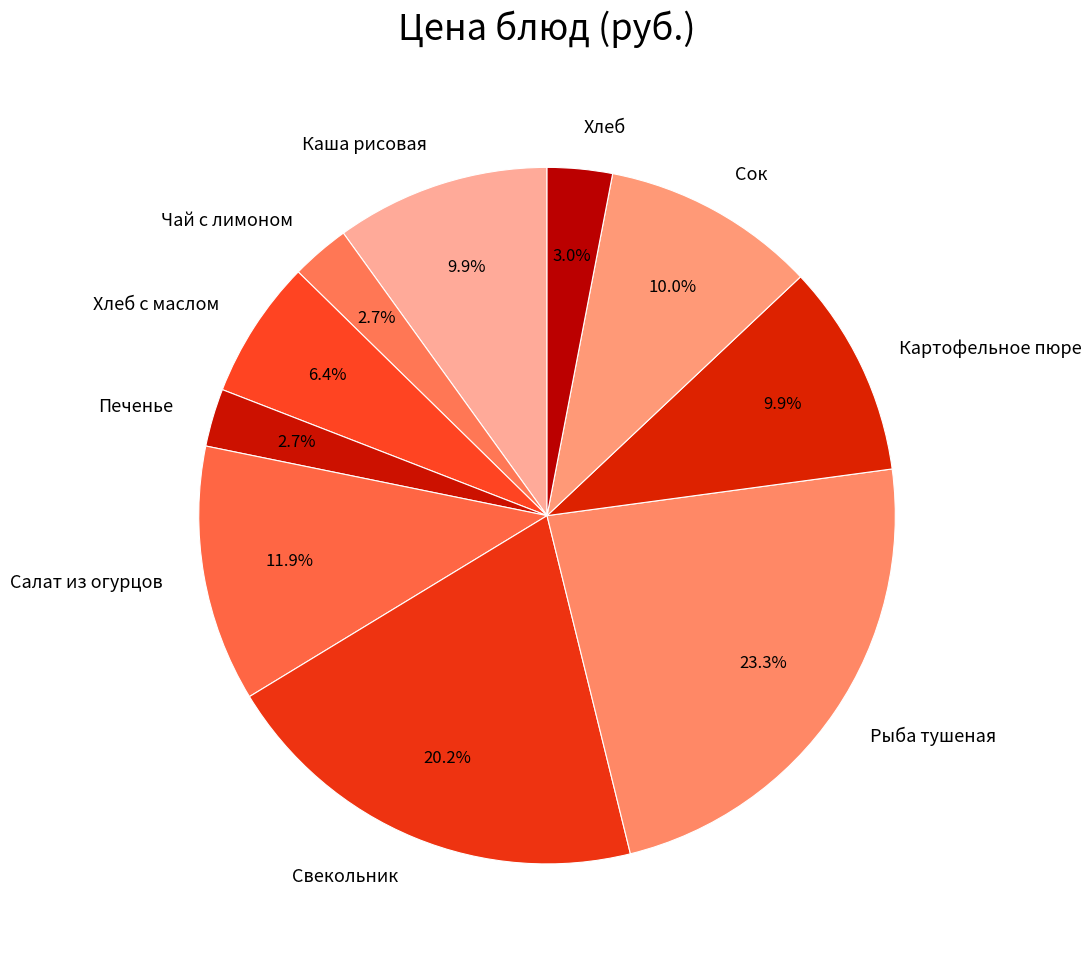

Approximately how many times larger is the value at Рыба тушеная compared to Салат из огурцов?

2.0